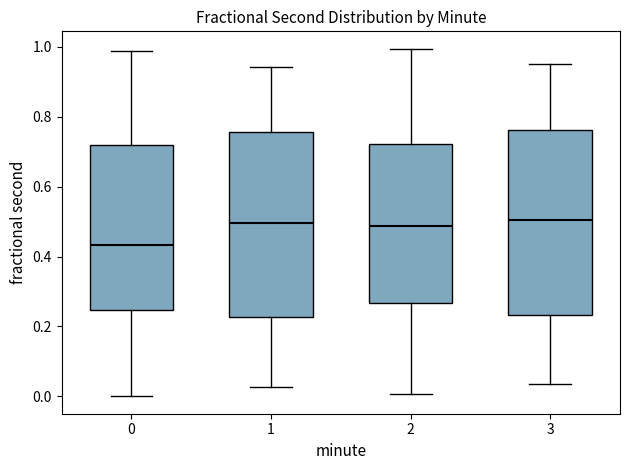

Reading left to right, read every box against the y-axis: the position of its median line, the range the box covers, and the ends of its whiskers. The values are not printed on the chart, so give them approximately, as read against the axis.

0: median 0.44, box 0.24 to 0.72, whiskers 0.00 to 0.98
1: median 0.50, box 0.22 to 0.76, whiskers 0.02 to 0.94
2: median 0.48, box 0.26 to 0.72, whiskers 0.00 to 1.00
3: median 0.50, box 0.24 to 0.76, whiskers 0.04 to 0.94